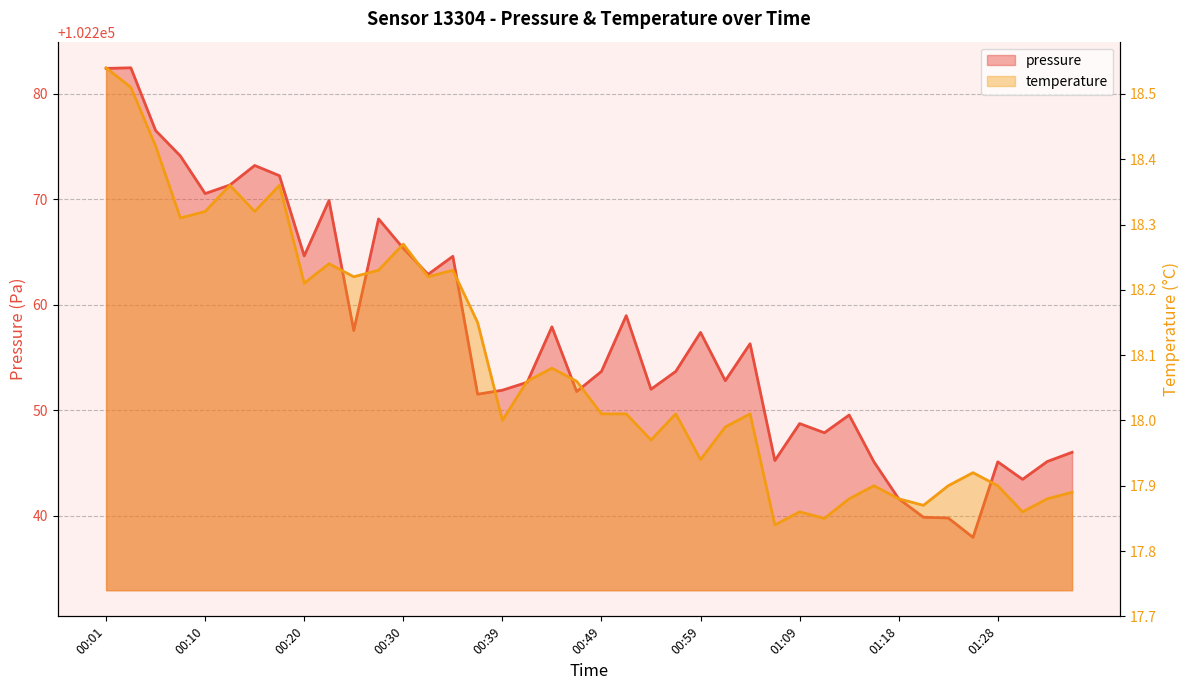

What is the label of the 17th point from the left?

00:39